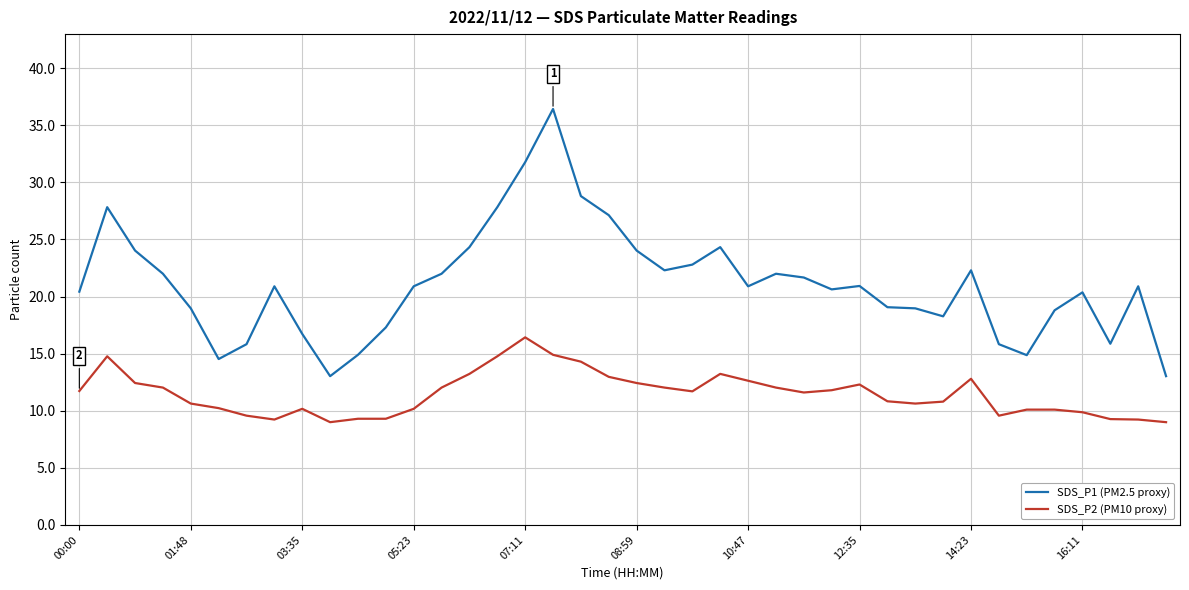

True or false: SDS_P2 (PM10 proxy) and SDS_P1 (PM2.5 proxy) intersect in this chart.

False